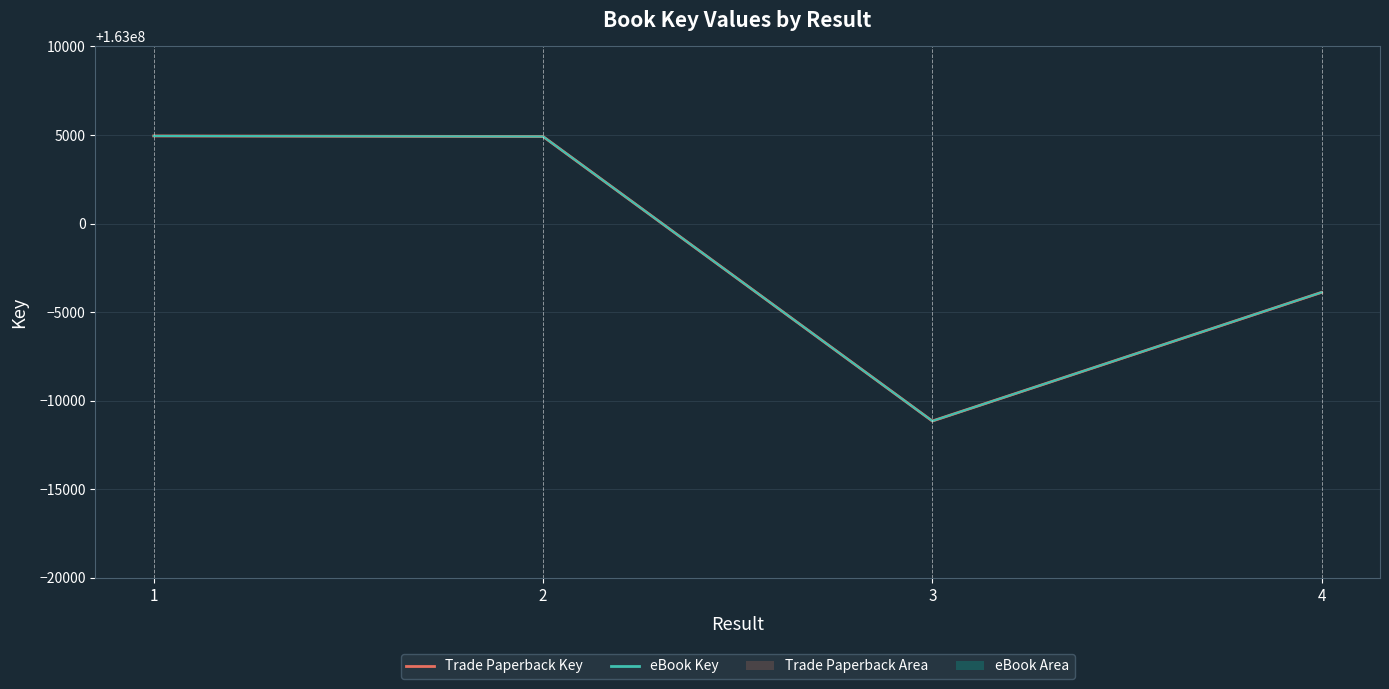

Reading left to right, list all the values displayed in this chart.

Trade Paperback Key Line: 1=163004947	2=163004915	3=162988854	4=162996119
eBook Key Line: 1=163004947	2=163004915	3=162988854	4=162996119